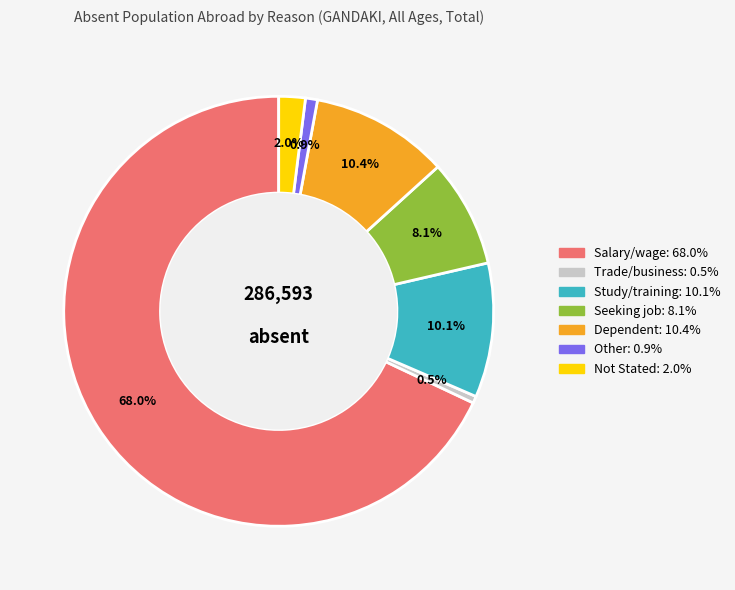

Which slice represents more than half of the pie?

Salary/wage